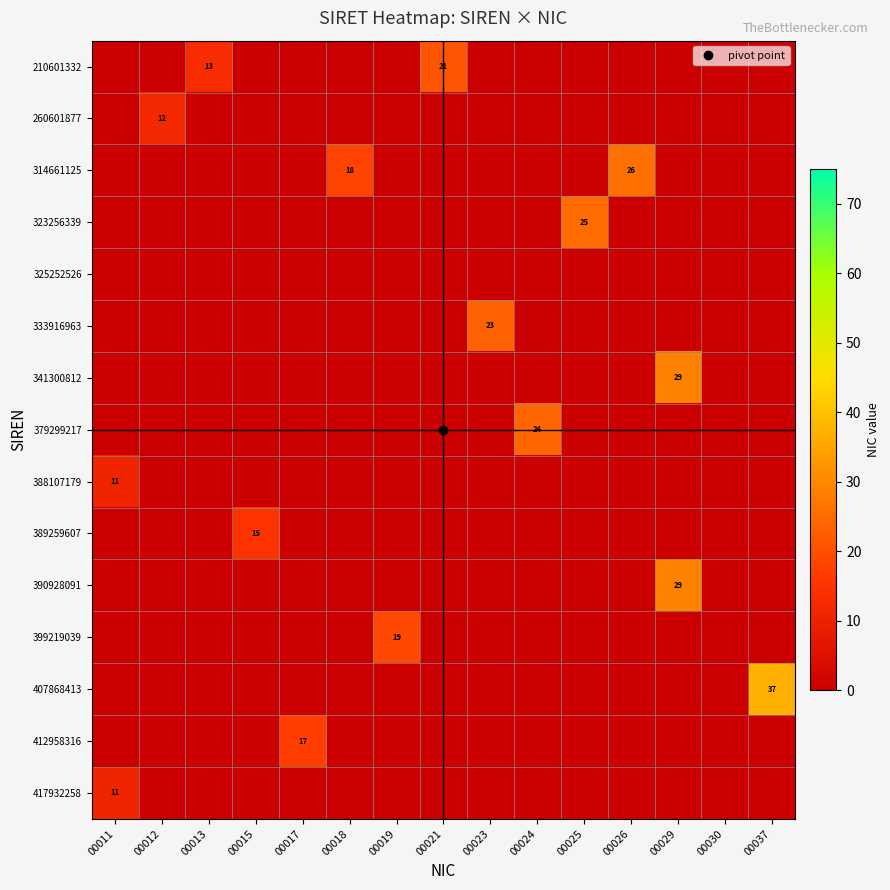

How many distinct data groups are displayed?

15